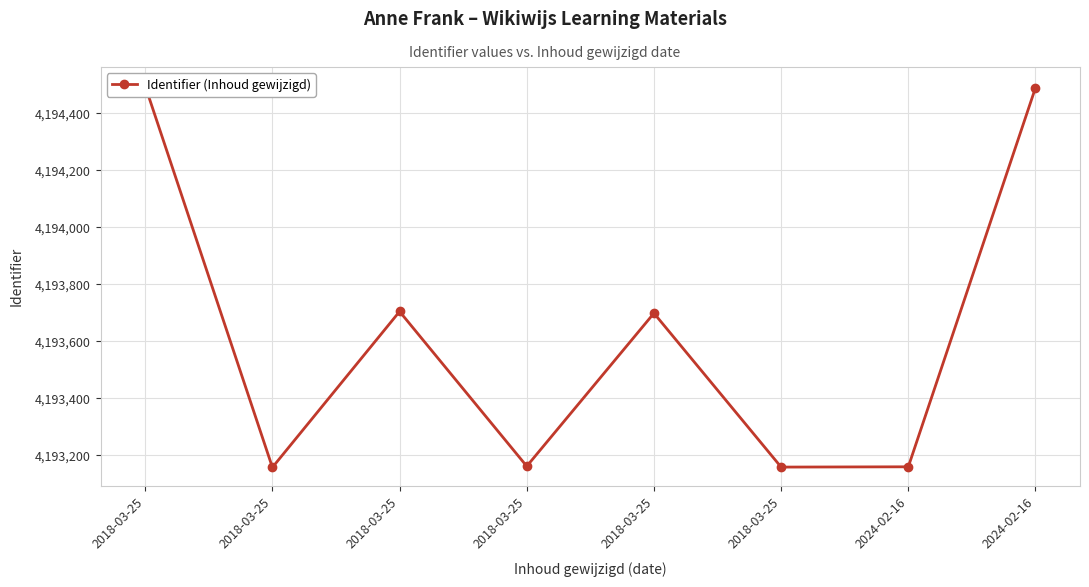

Rank the categories by value from lowest to highest.

2018-03-25, 2018-03-25, 2024-02-16, 2018-03-25, 2018-03-25, 2018-03-25, 2024-02-16, 2018-03-25